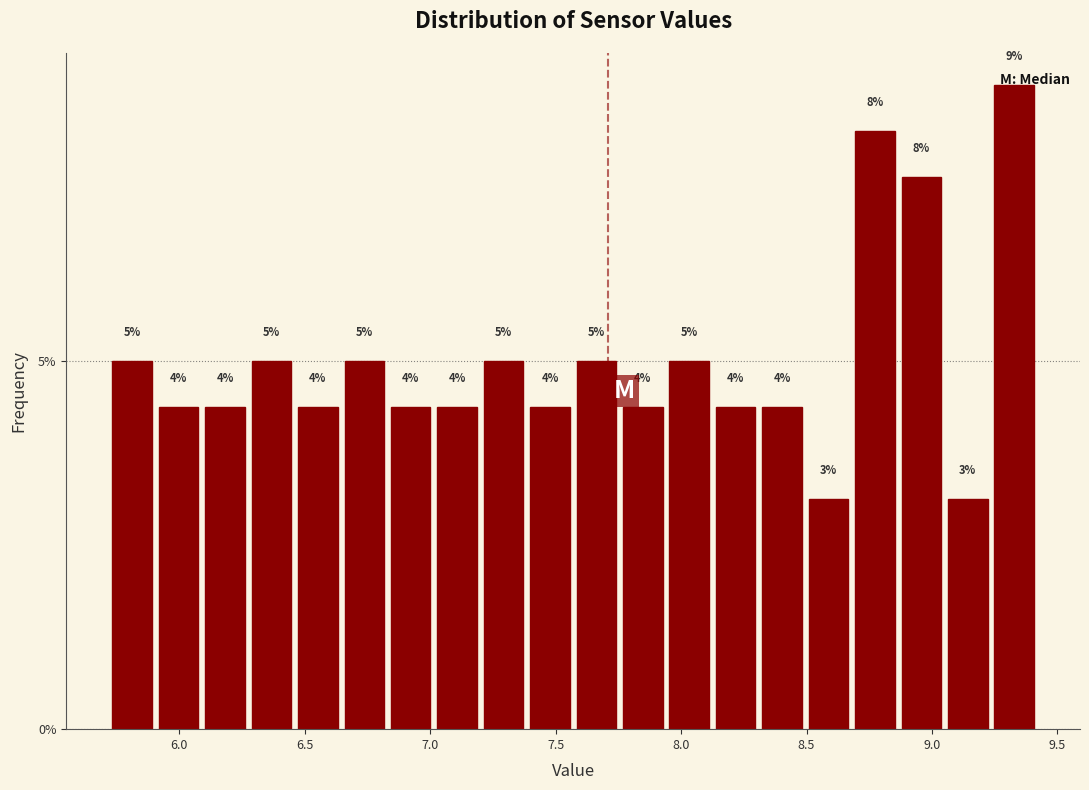

Read against the x-axis, roughly where is the centre of the tallest bar?

9.35